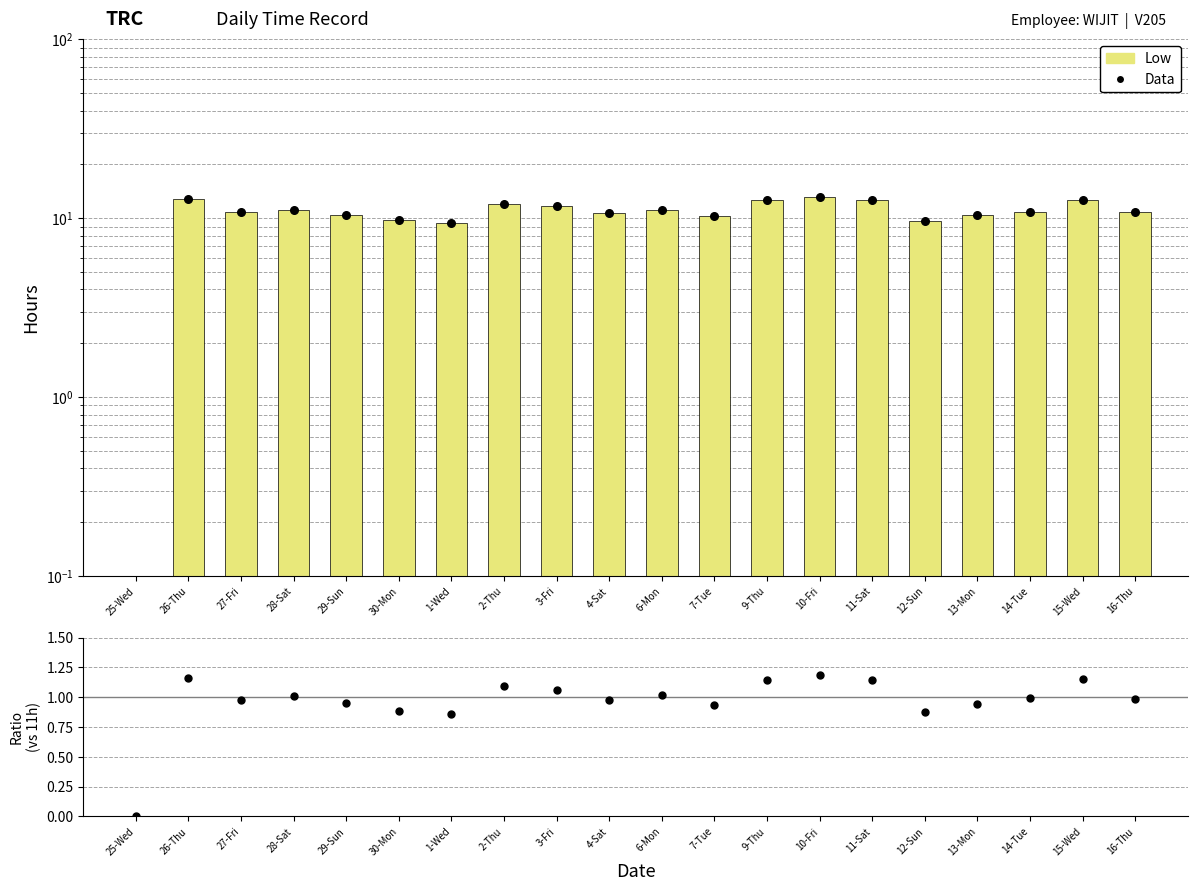

Is the value of Low at 14-Tue greater than the value of Data at 3-Fri?

No